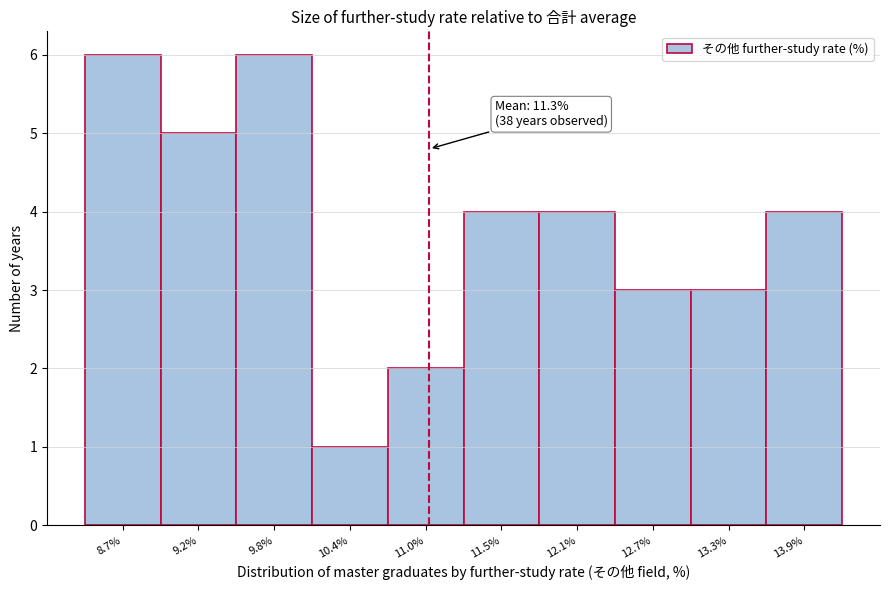

Reading left to right, extract all data points from this chart.

8.7%=6	9.2%=5	9.8%=6	10.4%=1	11.0%=2	11.5%=4	12.1%=4	12.7%=3	13.3%=3	13.9%=4